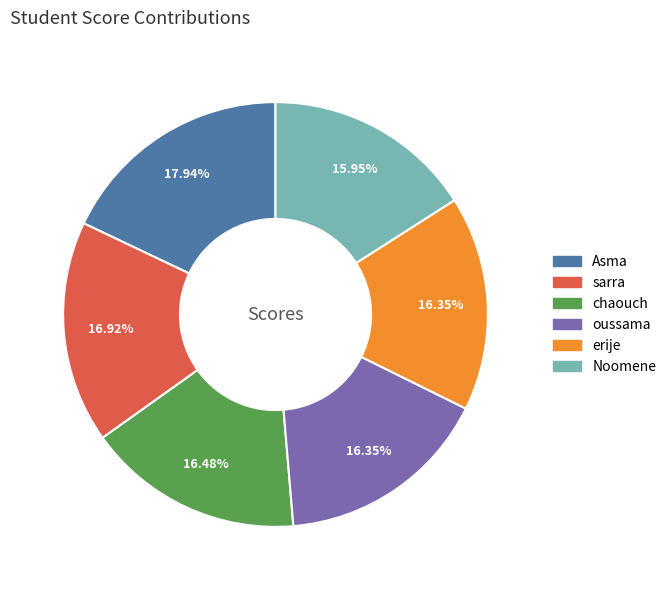

Approximately how many times larger is the value at chaouch compared to erije?

1.0